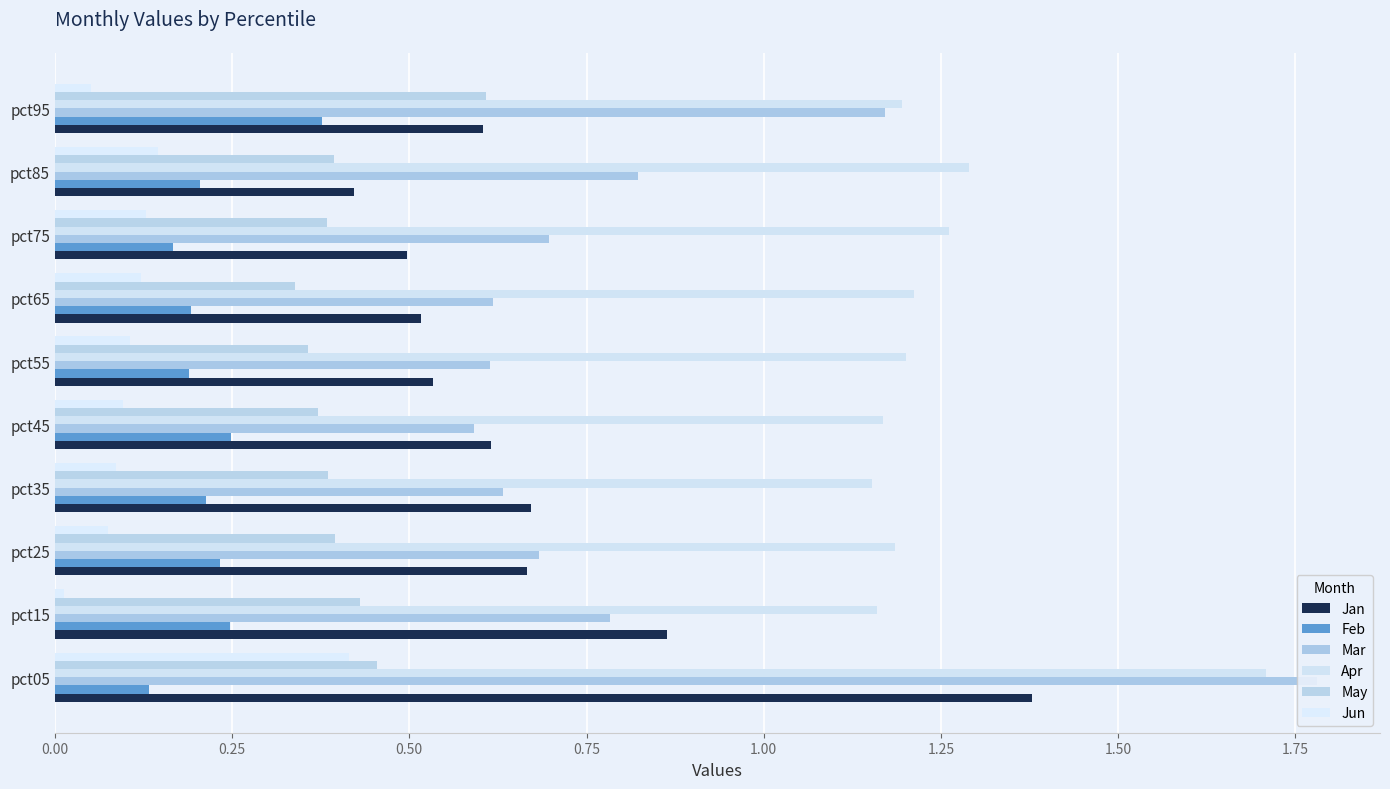

What is the difference between the second highest and minimum values in the May series?

0.1